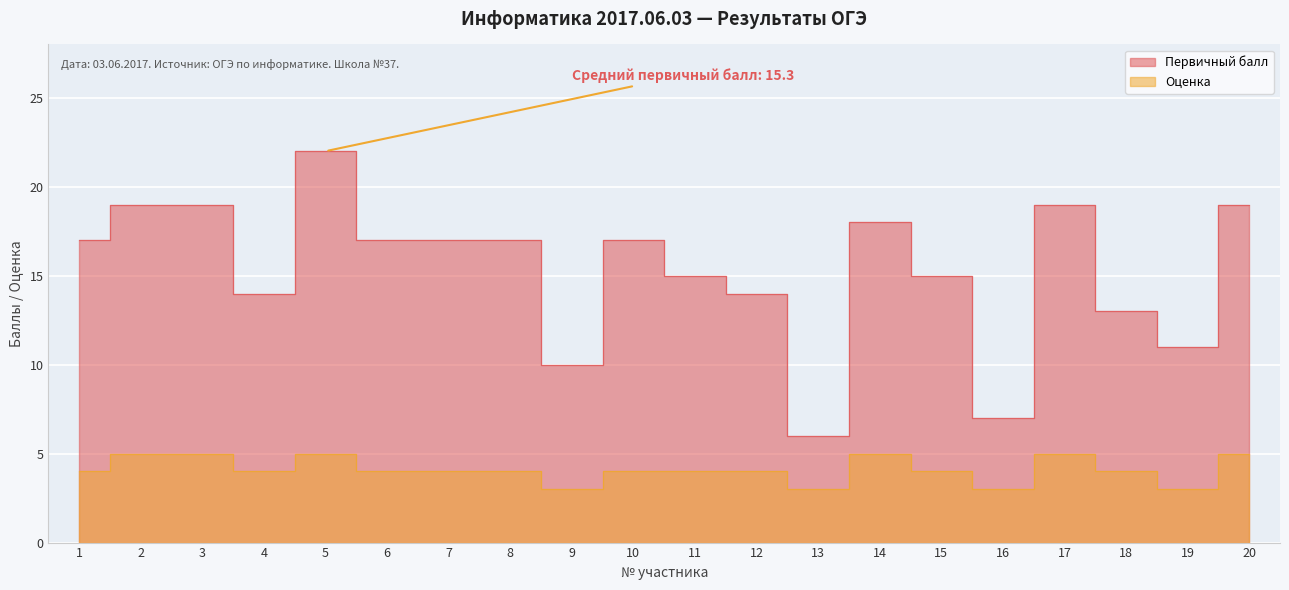

Rank the series by their maximum value, from highest to lowest.

Первичный балл, Оценка